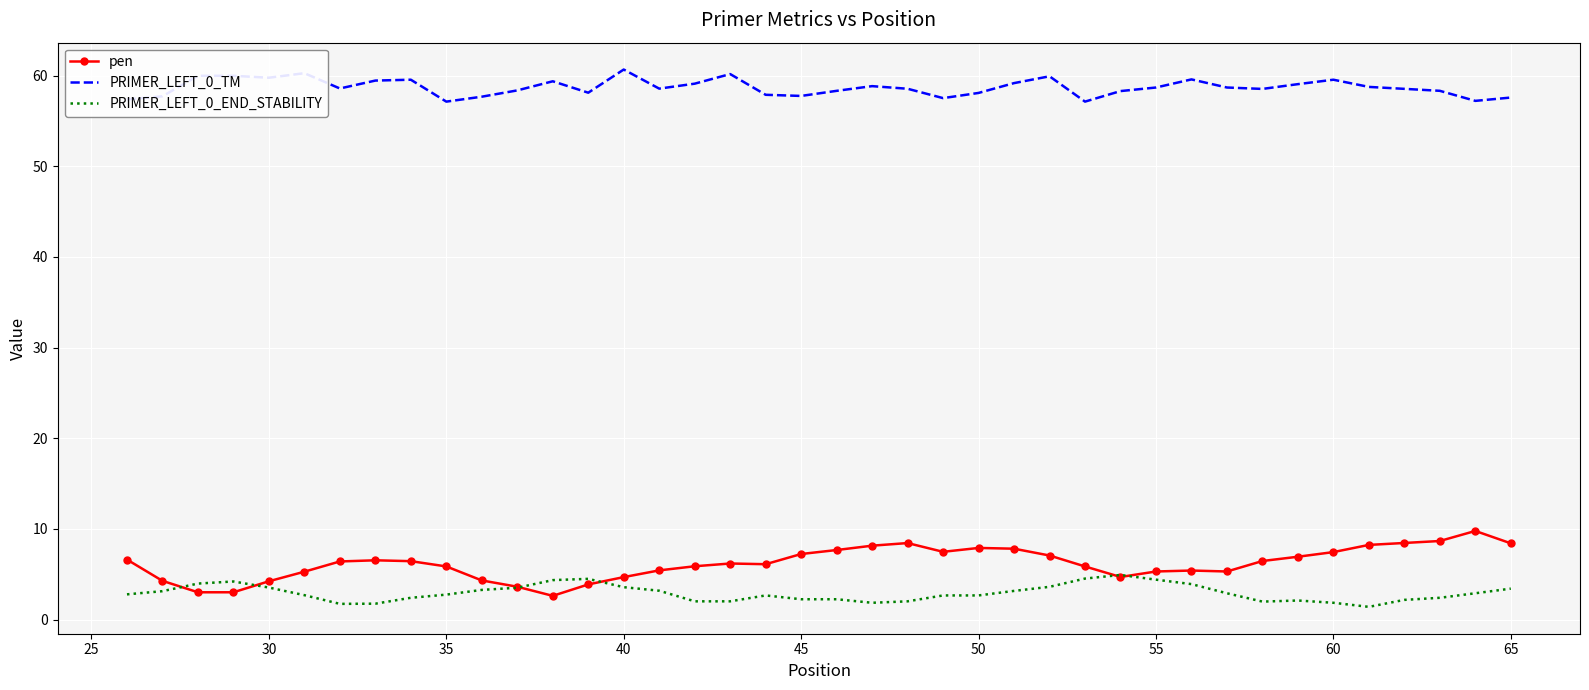

True or false: PRIMER_LEFT_0_TM and PRIMER_LEFT_0_END_STABILITY intersect in this chart.

False